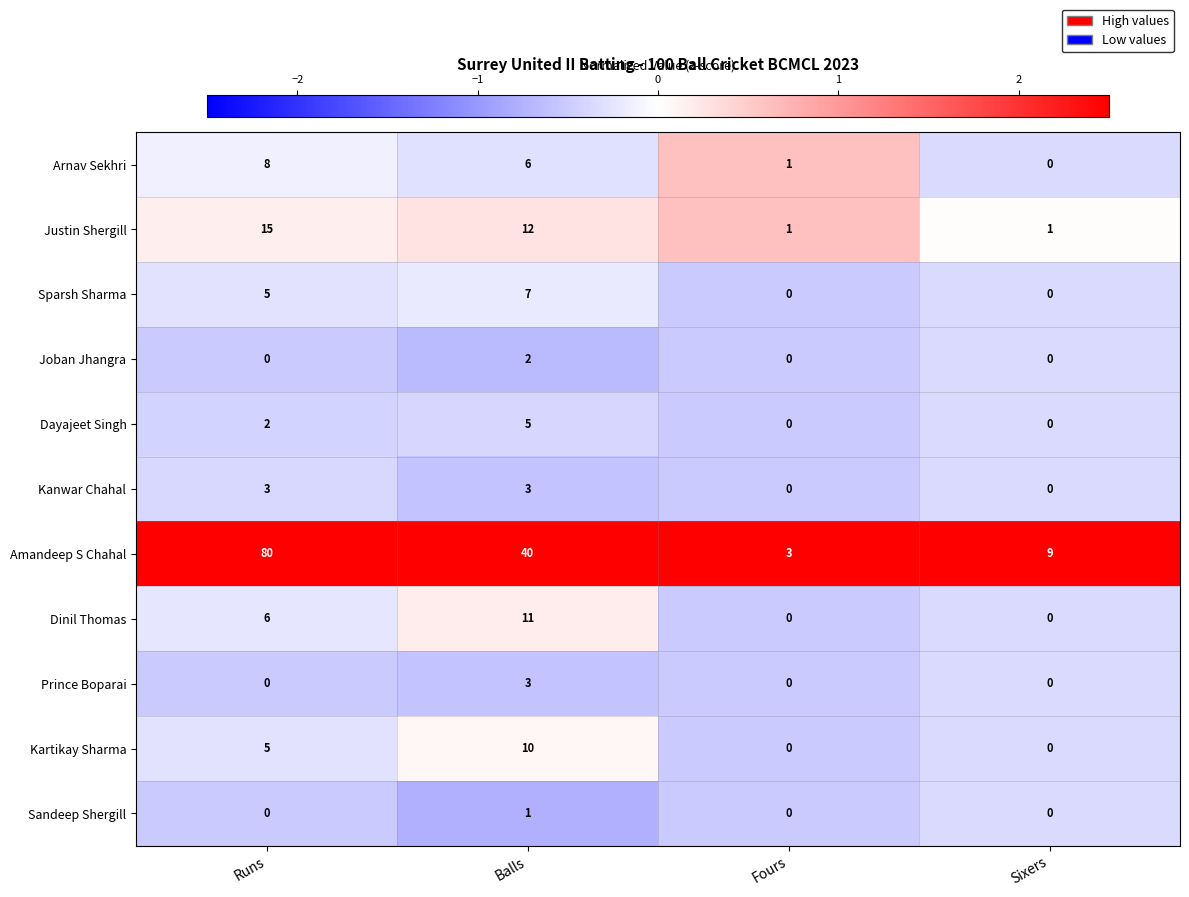

What is the sum of the Kanwar Chahal values at Runs and Balls?

6